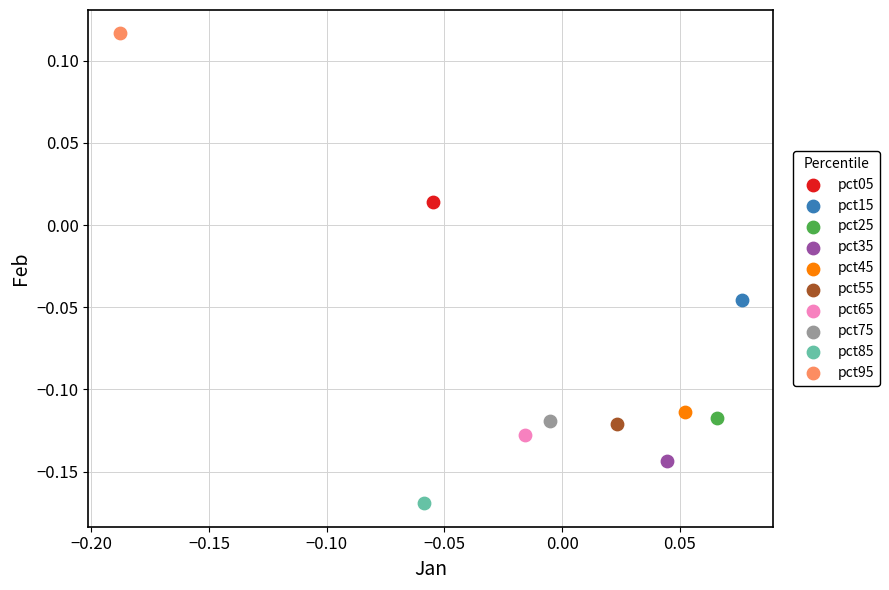

Which series contains the highest Y value?

pct95